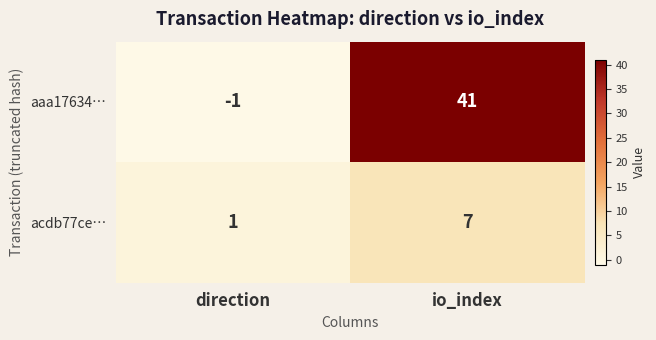

At which category does the chart reach its minimum across all series?

direction